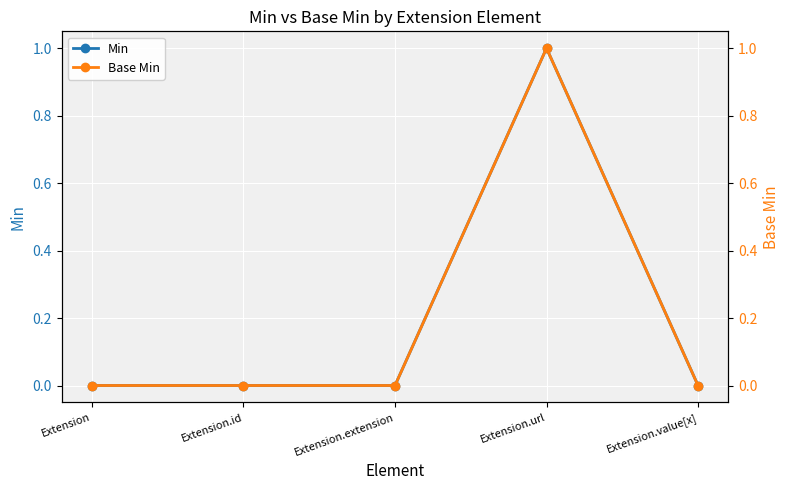

Is it true that Base Min equals 1 at Extension?

False